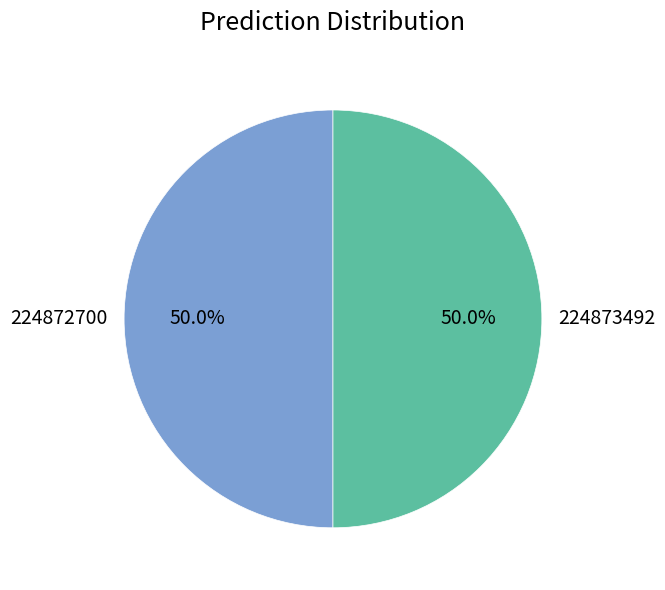

Is it true that 224873492 is 43% of the pie?

False